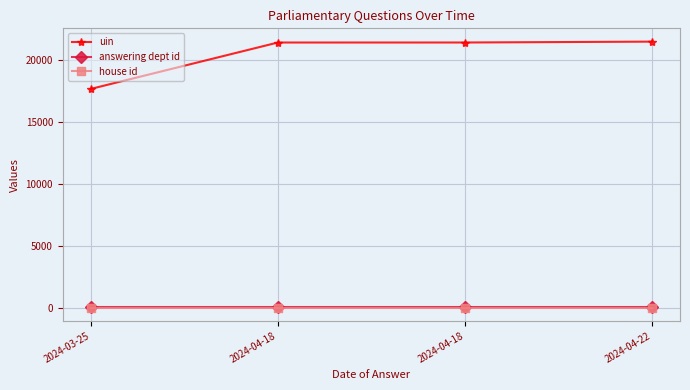

Does the chart have visible grid lines?

Yes